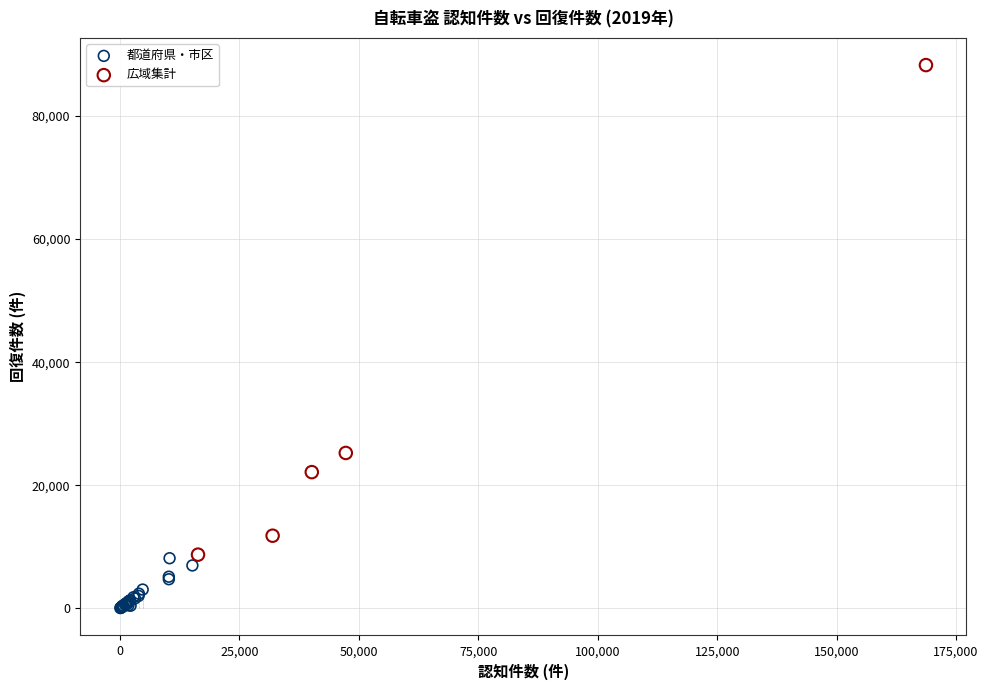

Which series contains the highest Y value?

広域集計